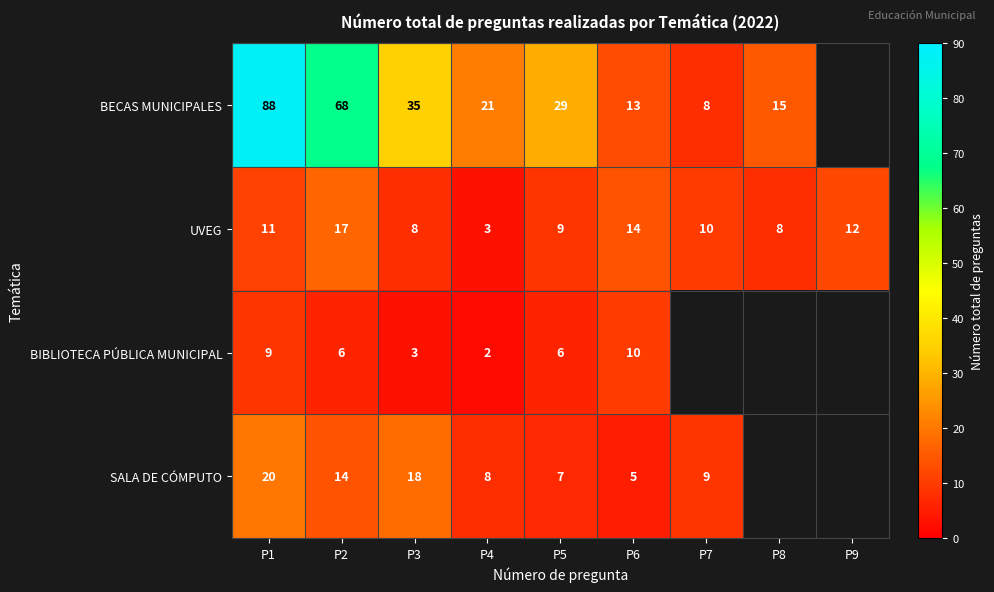

What is the average value of the UVEG series?

10